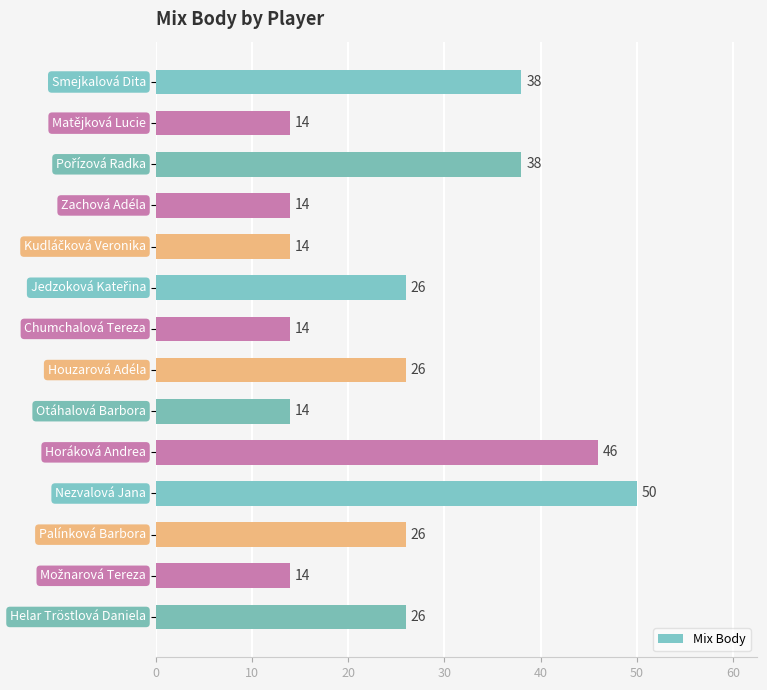

What is the maximum value shown in the chart?

50